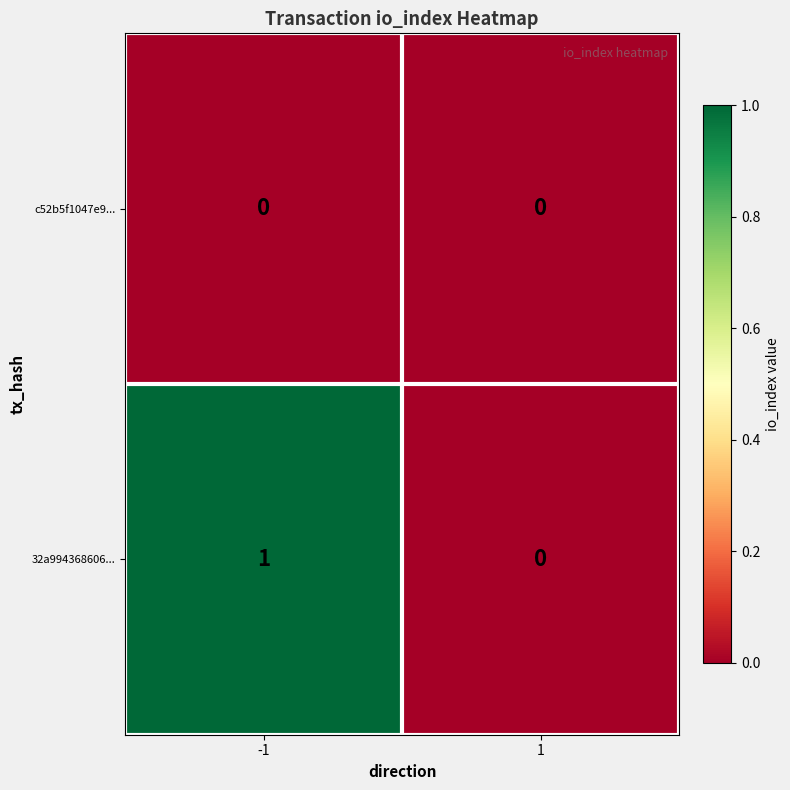

List the series in order of their overall mean, highest first.

32a994368606..., c52b5f1047e9...